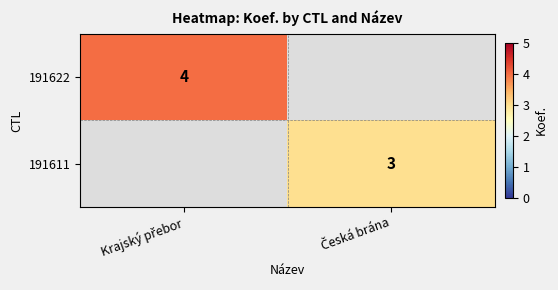

How many values in 191611 are above zero?

1